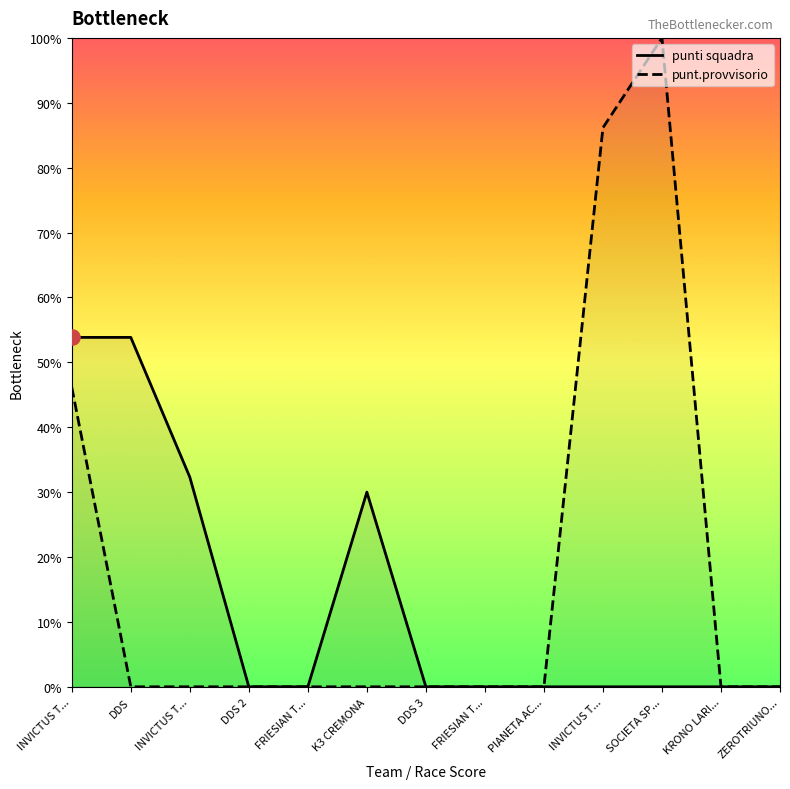

Which series has the widest spread of Y values?

punt.provvisorio